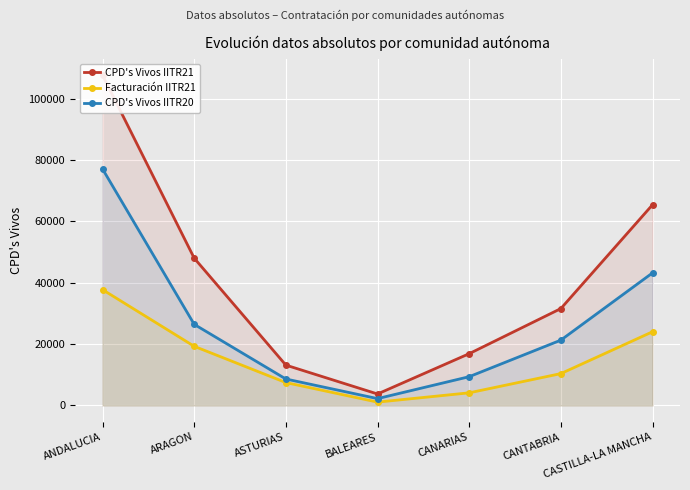

How many interior local valleys does the Facturación IITR21 series have?

1